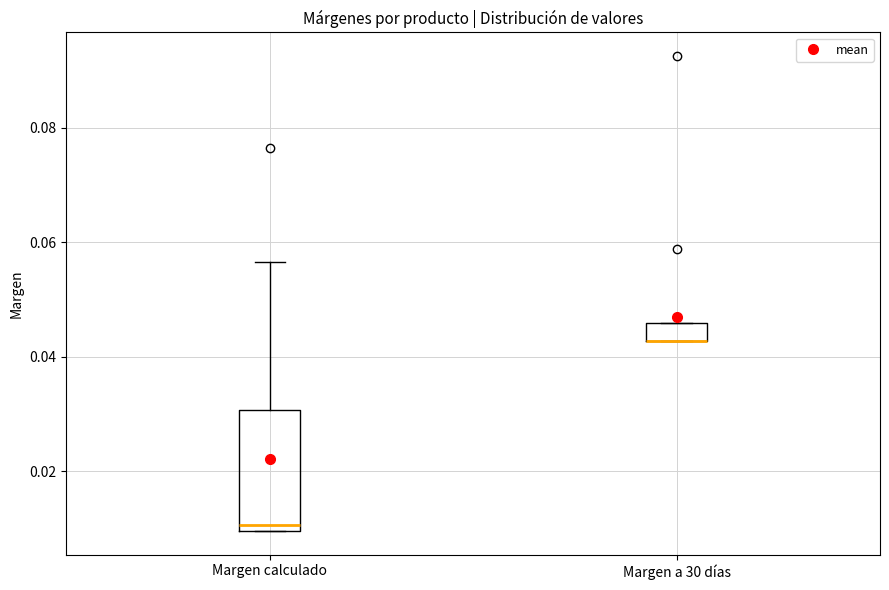

Comparing the boxes themselves (not the whiskers), which one is the tallest?

Margen calculado